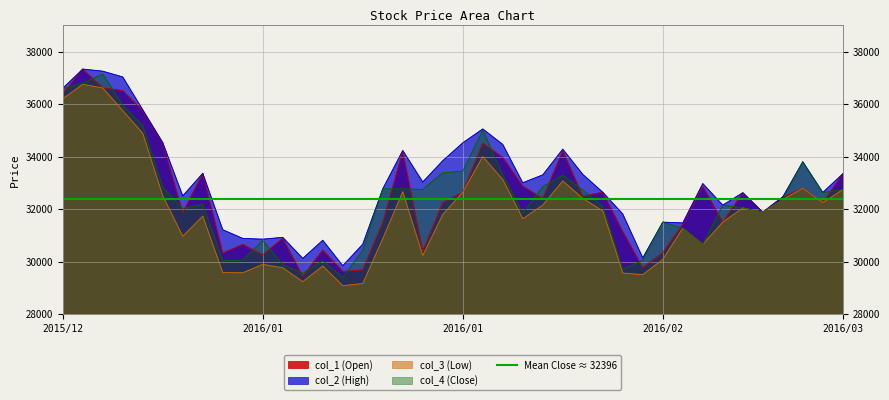

What is the value of the col_1 (Open) point at the 35th from the left?

32620